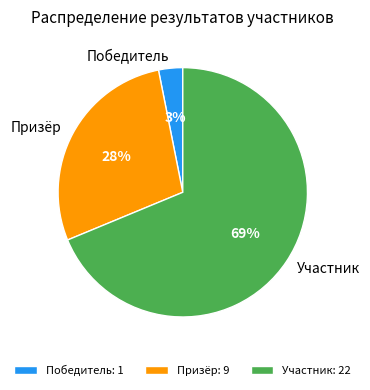

Count the number of slices in the pie.

3